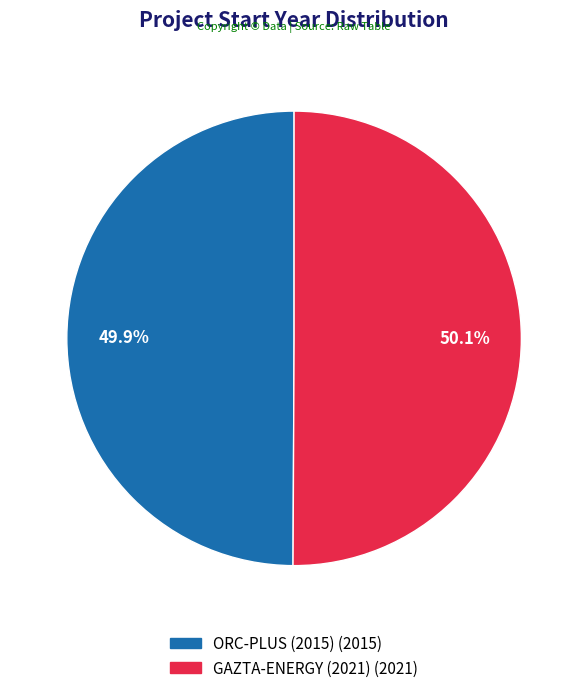

What is the total percentage of GAZTA-ENERGY (2021) and ORC-PLUS (2015)?

100.0%